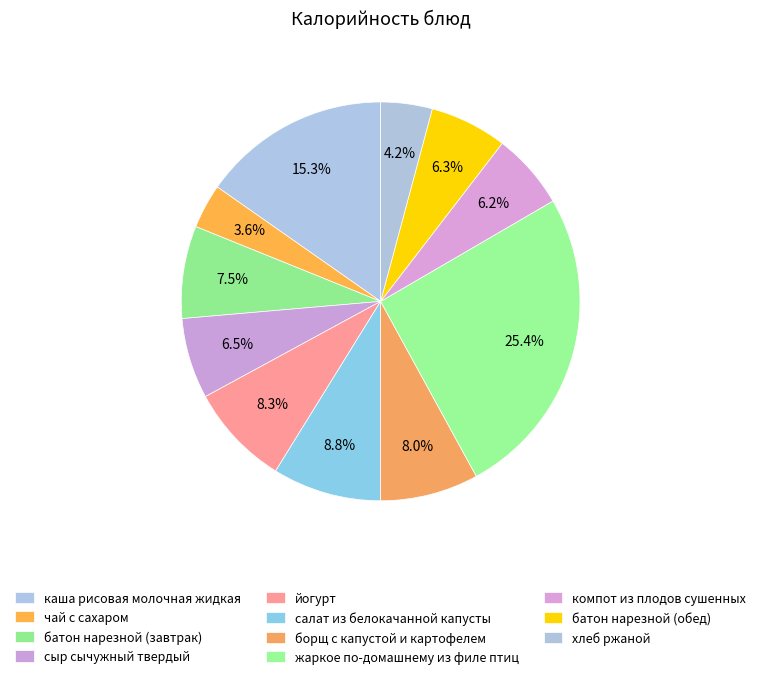

To the nearest percent, what is the combined percentage of каша рисовая молочная жидкая and салат из белокачанной капусты?

24%